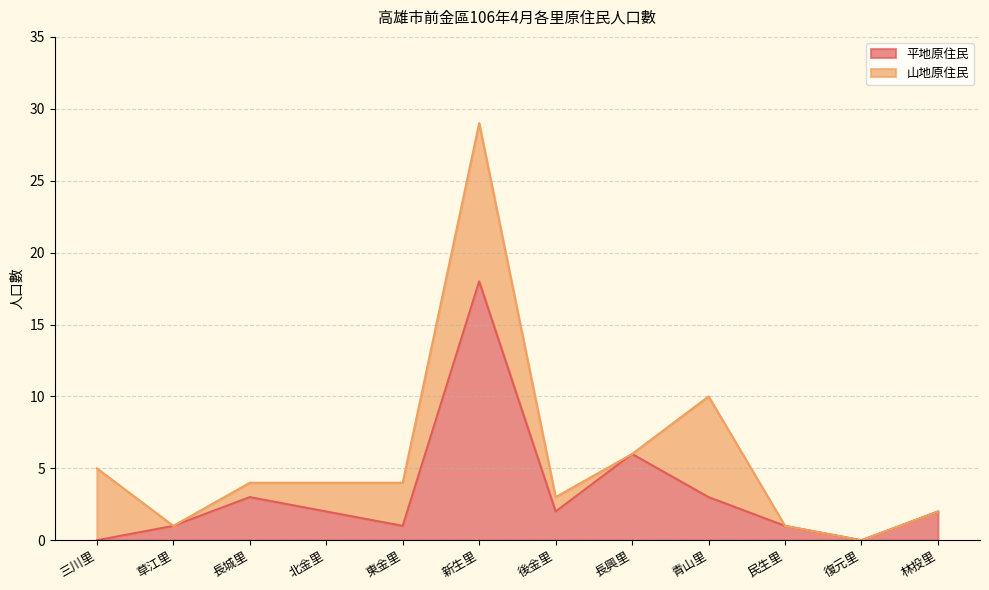

What position from the right is 後金里?

6